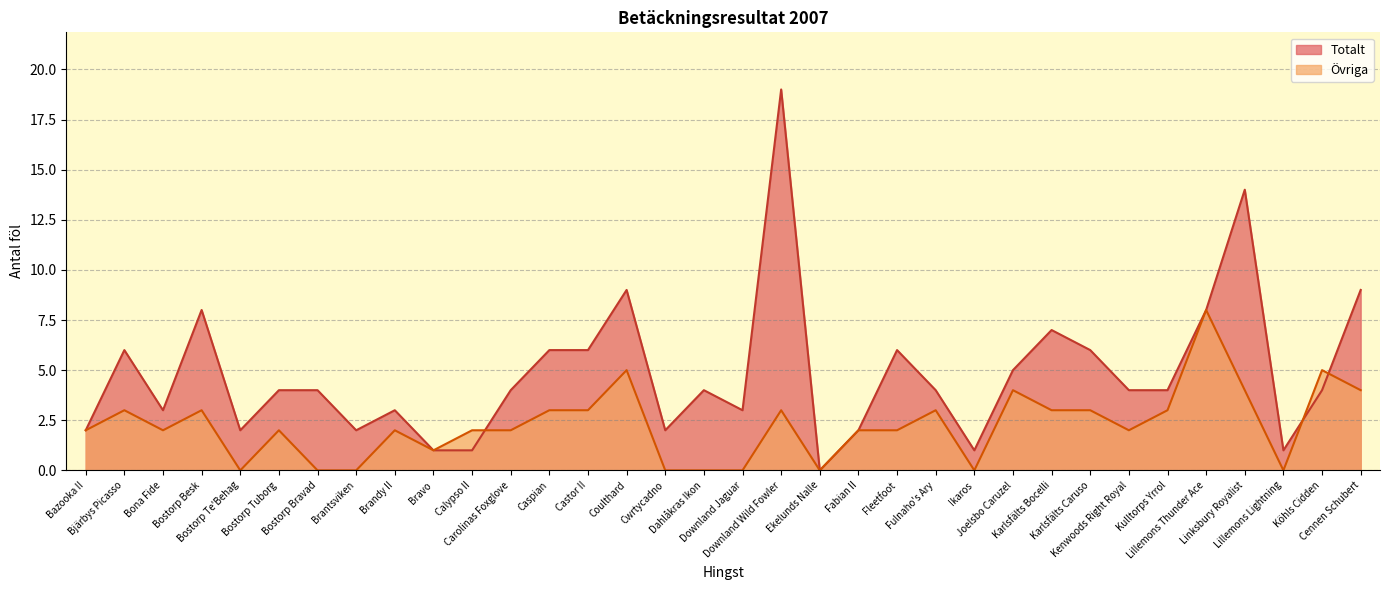

Is the value of Övriga at Karlsfälts Caruso greater than the value of Totalt at Bona Fide?

No